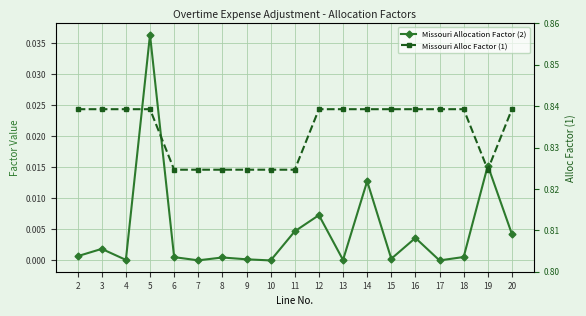

At 13, list the series in order from largest to smallest.

Missouri Alloc Factor (1), Missouri Allocation Factor (2)